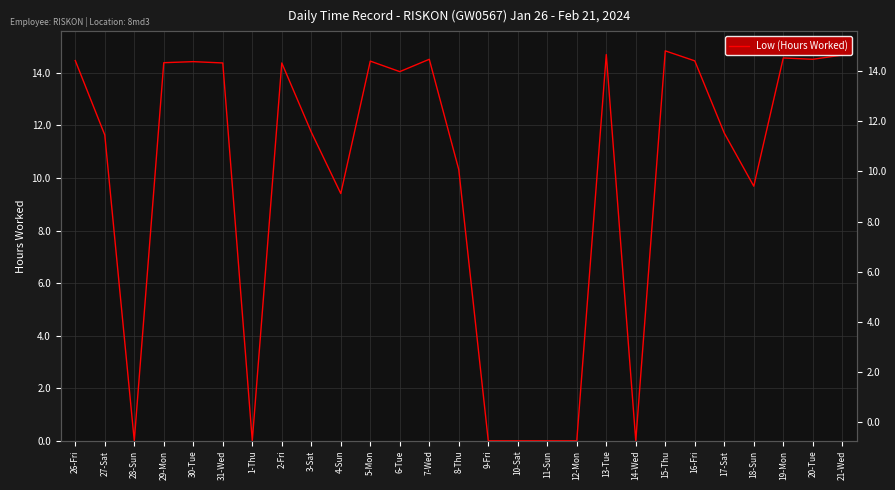

List the labels in order of value, smallest first.

28-Sun, 1-Thu, 9-Fri, 10-Sat, 11-Sun, 12-Mon, 14-Wed, 4-Sun, 18-Sun, 8-Thu, 27-Sat, 17-Sat, 3-Sat, 6-Tue, 31-Wed, 2-Fri, 29-Mon, 30-Tue, 5-Mon, 16-Fri, 26-Fri, 7-Wed, 20-Tue, 19-Mon, 21-Wed, 13-Tue, 15-Thu